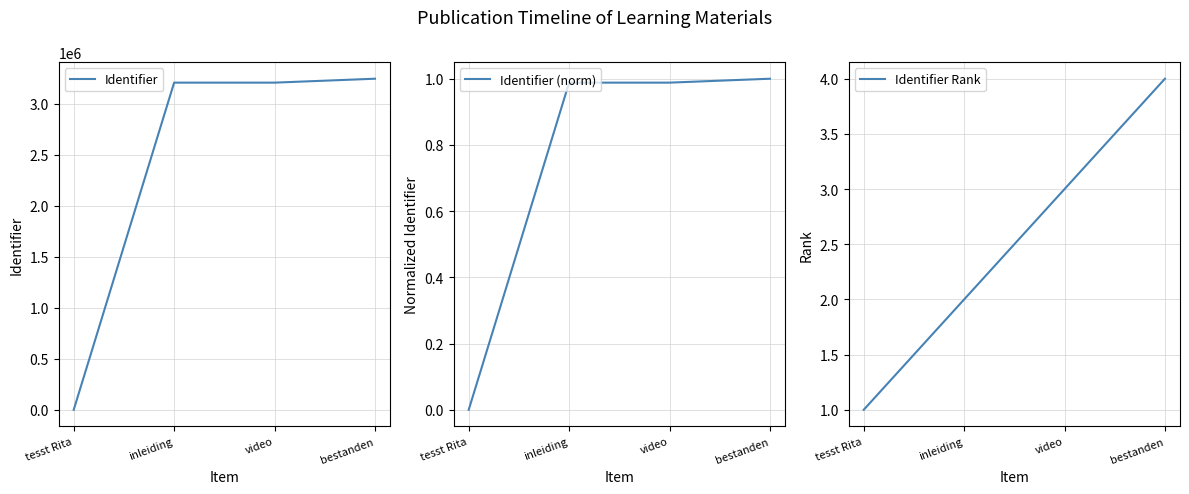

How many values in the Identifier Rank series exceed 3?

1